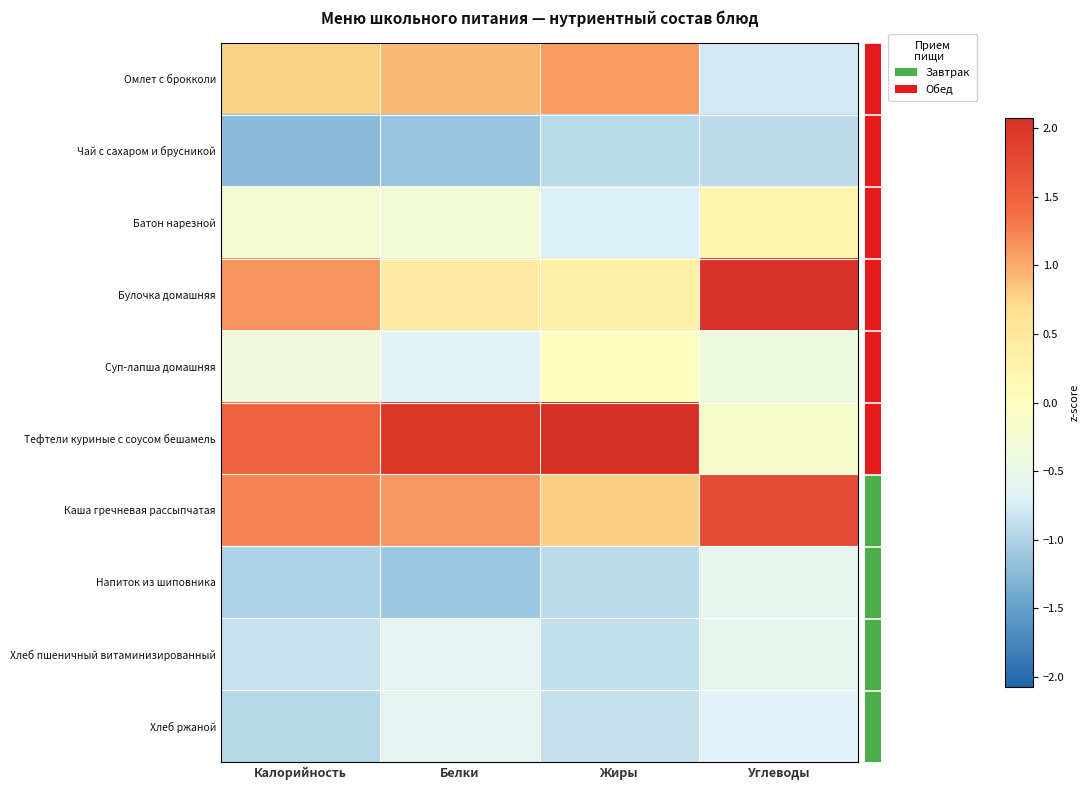

Which has a higher value, Калорийность or Жиры?

Жиры